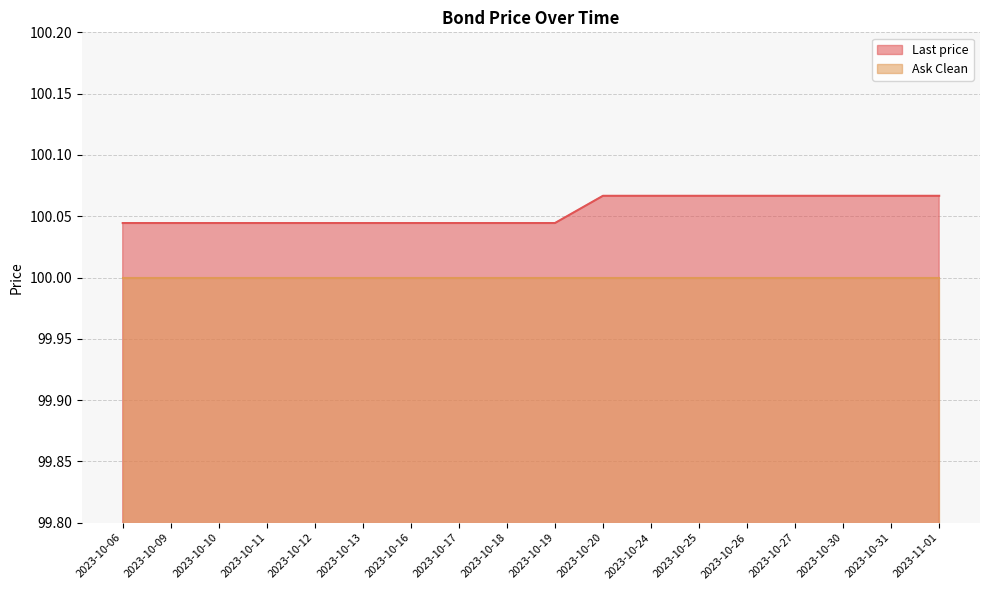

How many values are between 100 and 101?

18